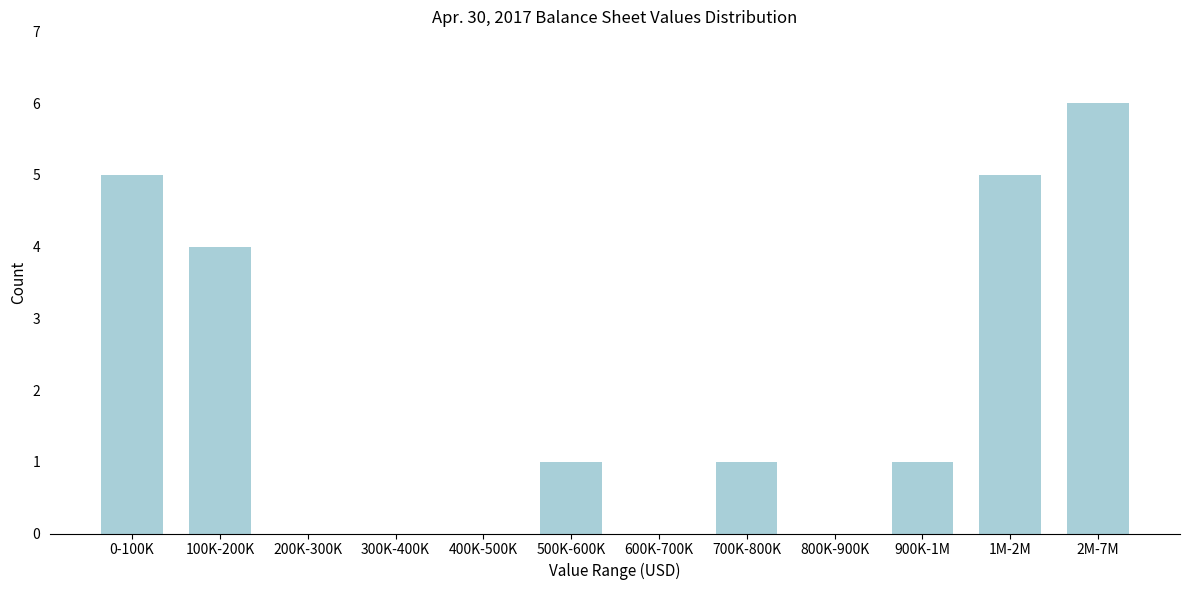

Reading right to left, what are all the values shown in this chart?

2M-7M=6	1M-2M=5	900K-1M=1	800K-900K=0	700K-800K=1	600K-700K=0	500K-600K=1	400K-500K=0	300K-400K=0	200K-300K=0	100K-200K=4	0-100K=5